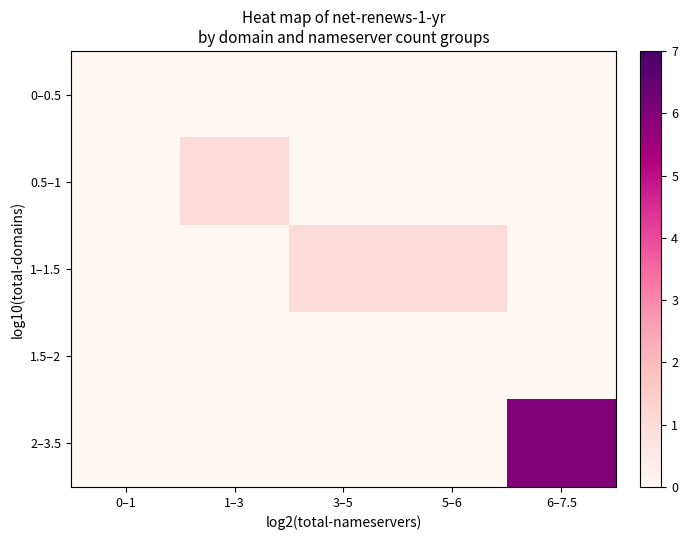

Reading left to right, transcribe all the data shown in this chart.

0–0.5: 0–1=0	1–3=0	3–5=0	5–6=0	6–7.5=0
0.5–1: 0–1=0	1–3=1	3–5=0	5–6=0	6–7.5=0
1–1.5: 0–1=0	1–3=0	3–5=1	5–6=1	6–7.5=0
1.5–2: 0–1=0	1–3=0	3–5=0	5–6=0	6–7.5=0
2–3.5: 0–1=0	1–3=0	3–5=0	5–6=0	6–7.5=6